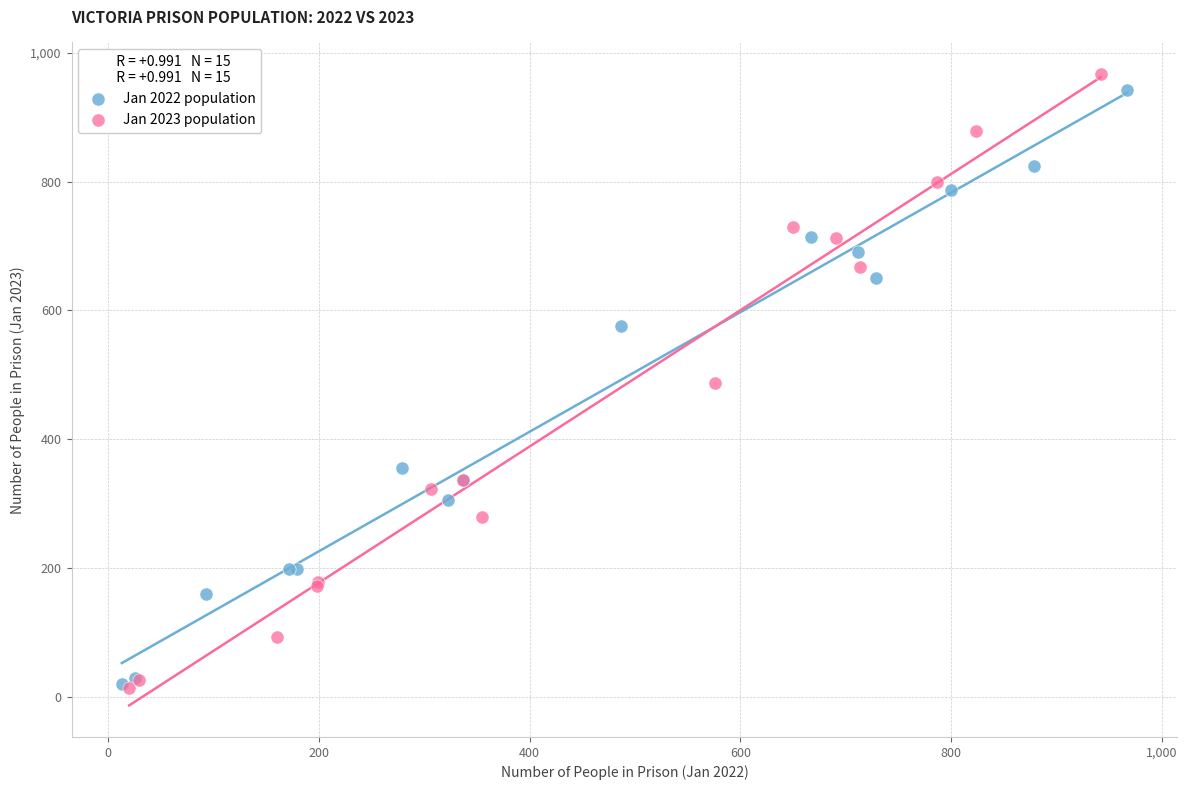

Which series reaches the maximum Y coordinate?

Jan 2023 population